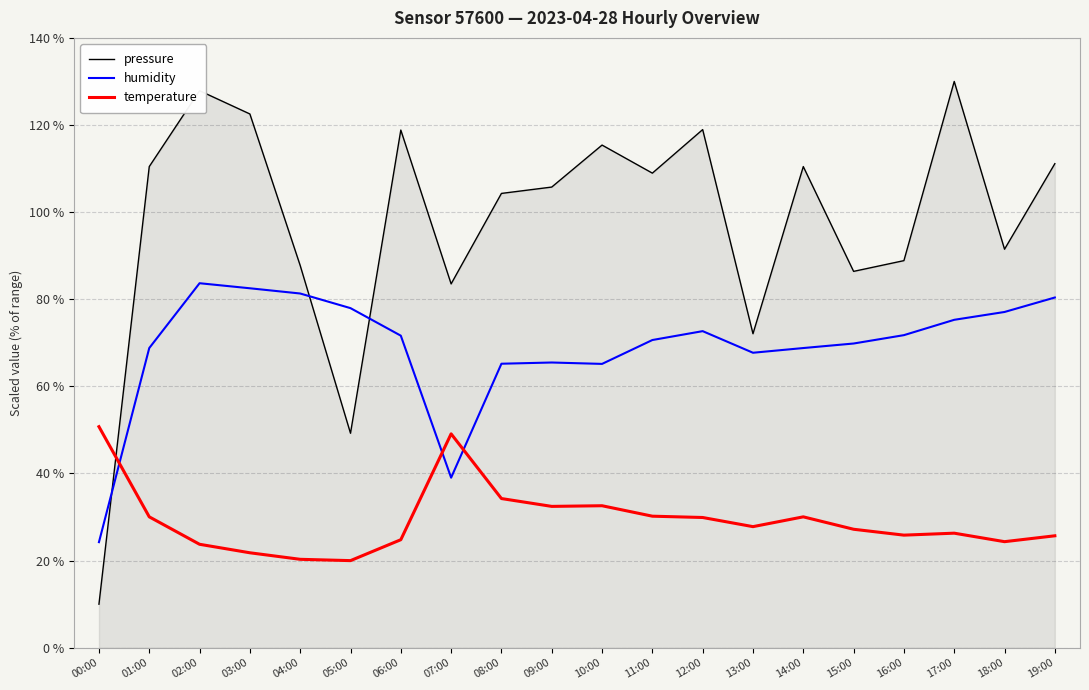

True or false: temperature has a value of 5.7 at 05:00.

False